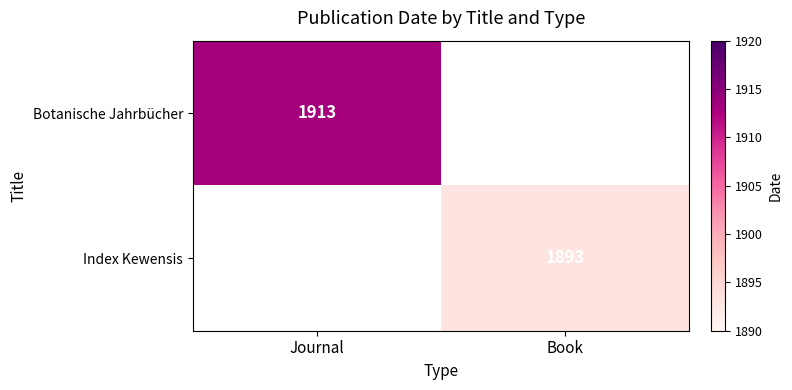

True or false: Botanische Jahrbücher has a value of 1913 at Journal.

True